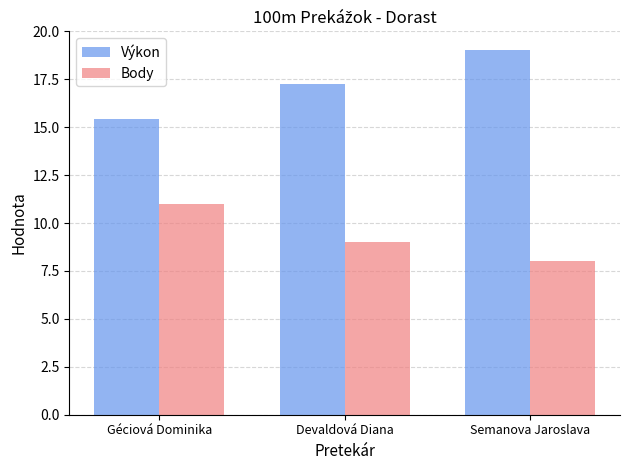

What value does the Body series have at Semanova Jaroslava?

8.0